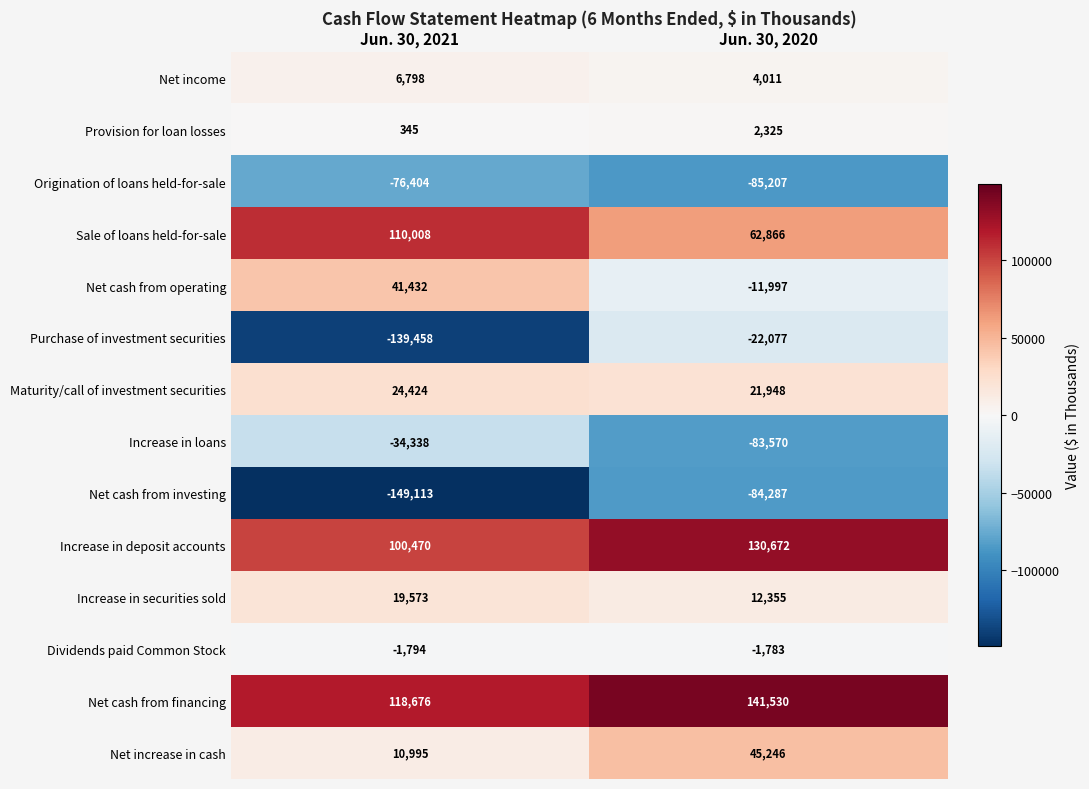

Which category has the lowest value across all series?

Jun. 30, 2021